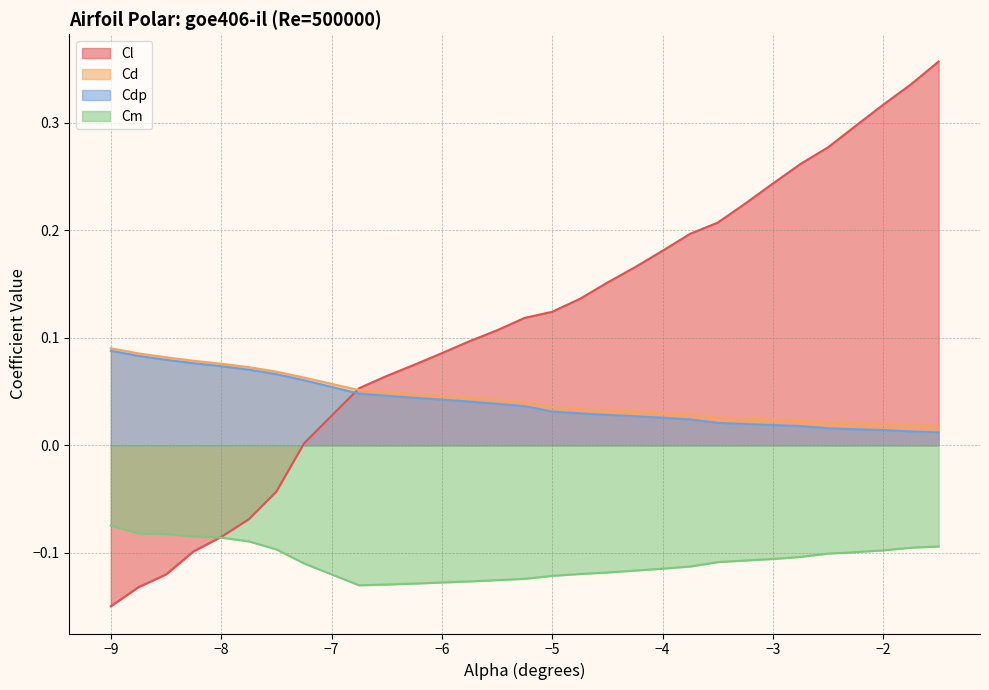

What is the label of the 19th point from the right?

-6.0